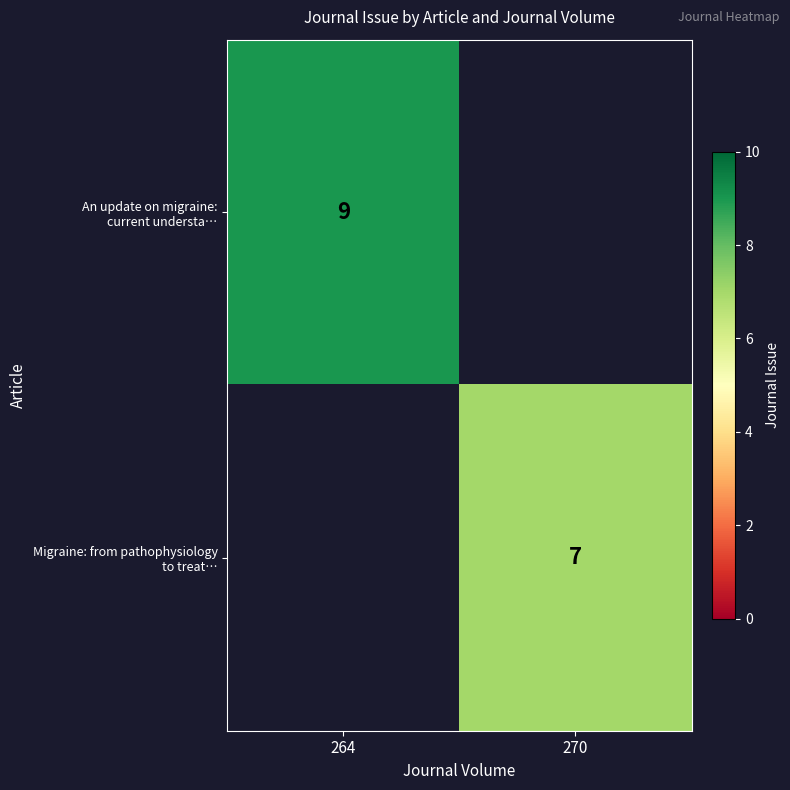

The Migraine: from pathophysiology to treat… series shows 7.0 at 270. True or false?

True